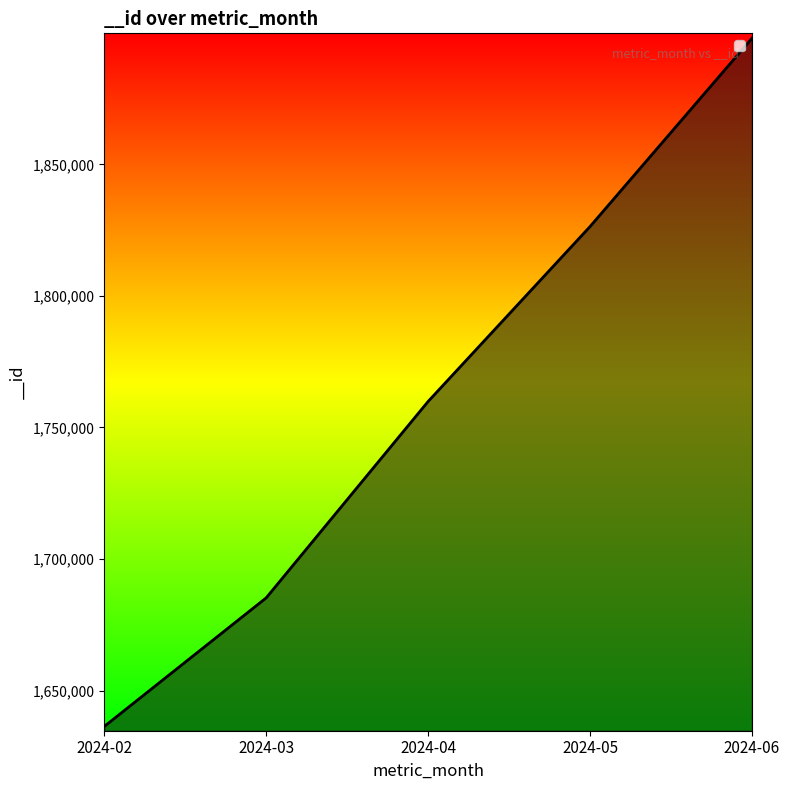

What is the minimum value shown in the chart?

1636356